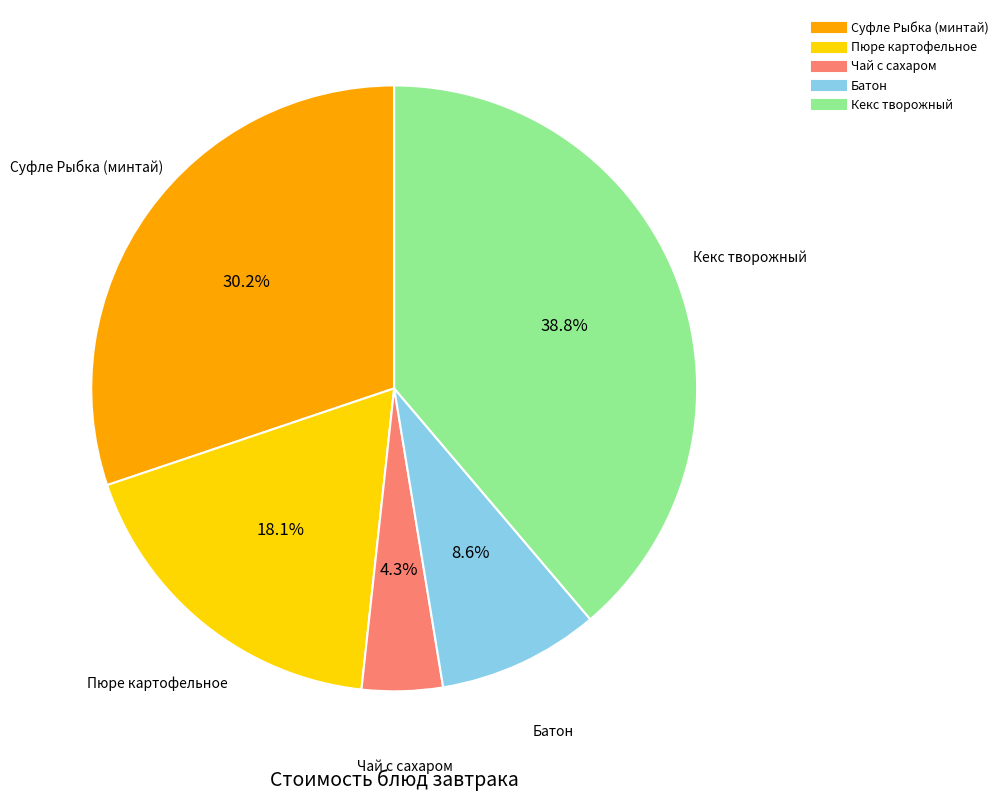

The Батон slice represents 21% of the pie. True or false?

False